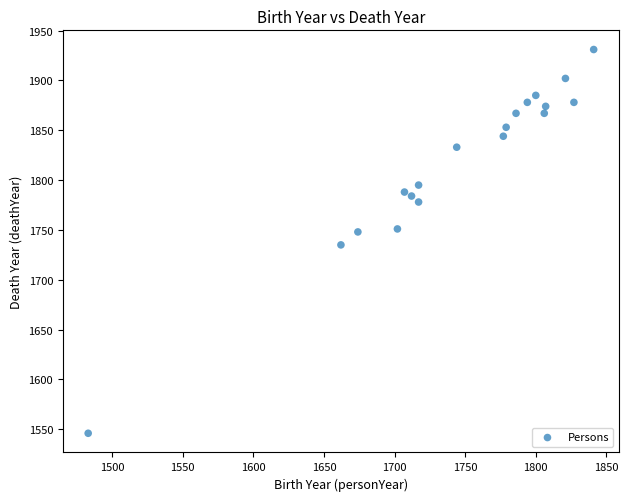

What is the range of X values (max minus min)?

358